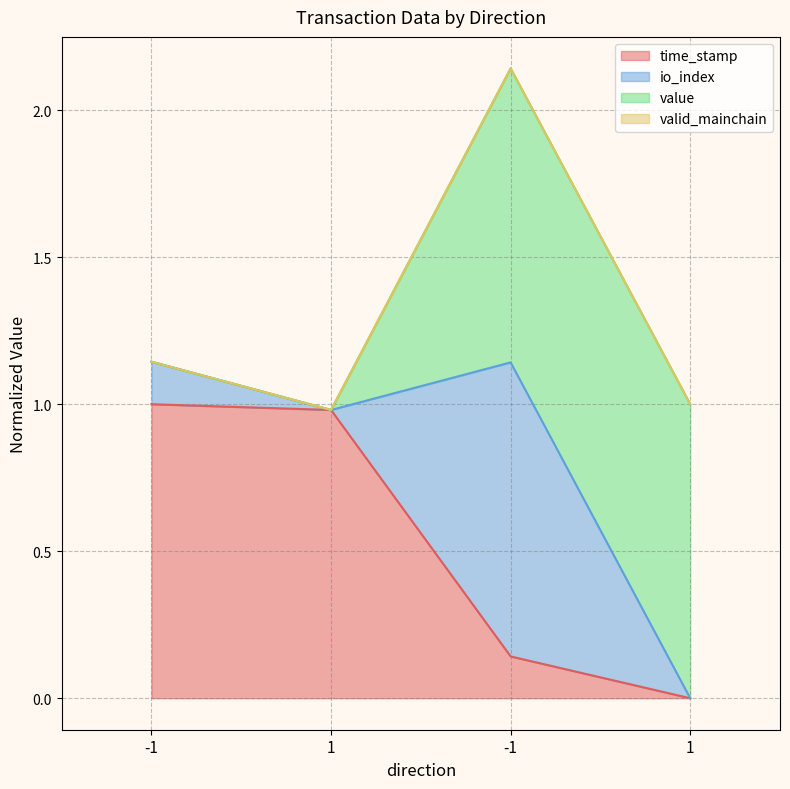

What is the label of the 3rd point from the left?

-1